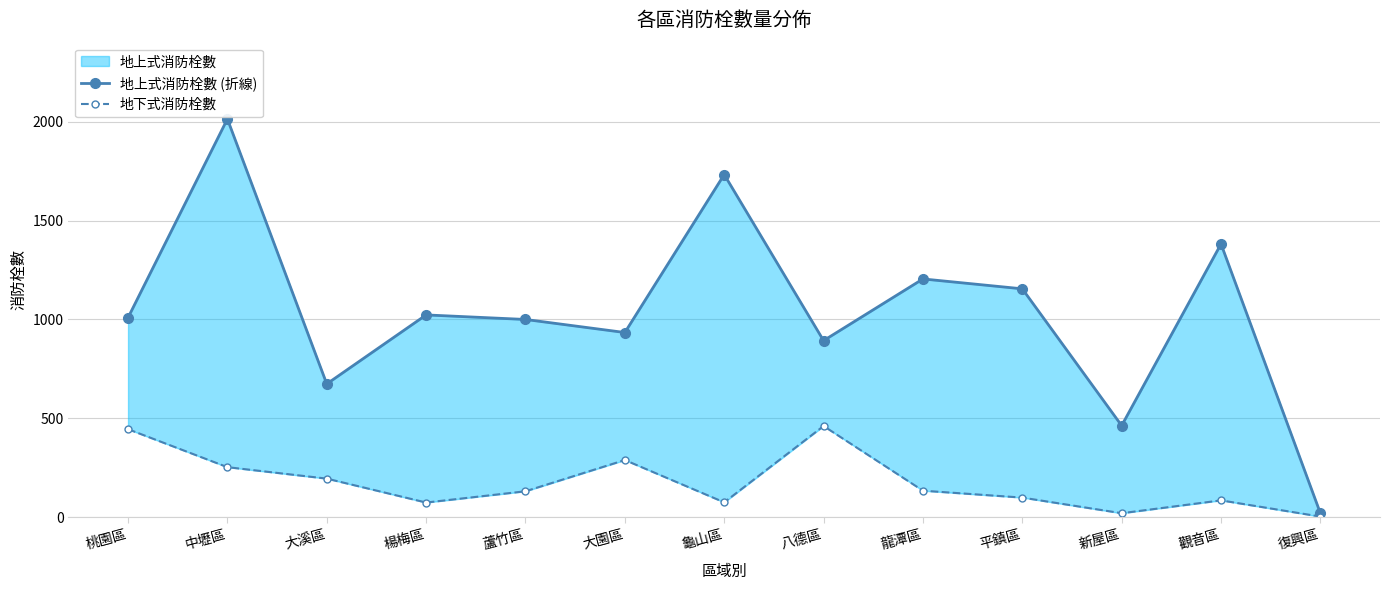

At which category does 地下式消防栓數 reach its first local valley?

楊梅區